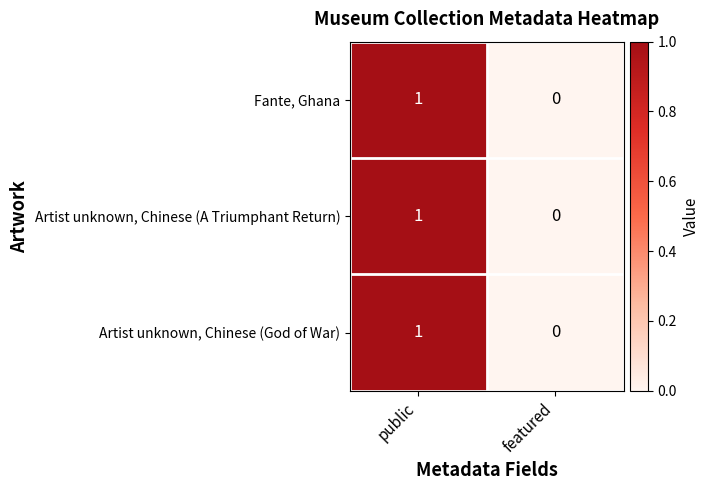

How many distinct data groups are displayed?

3